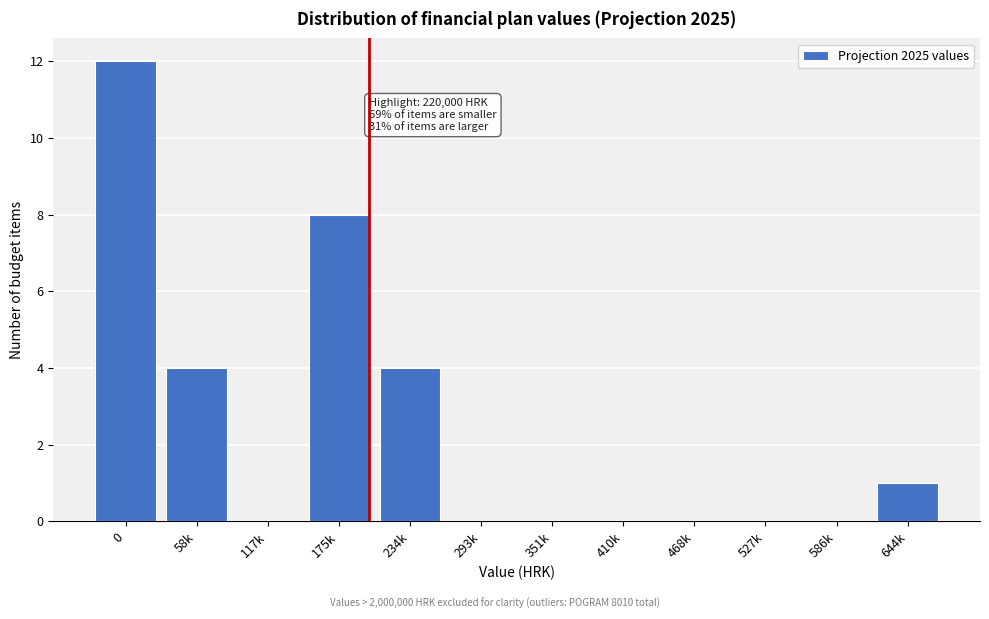

Reading left to right, transcribe all the data shown in this chart.

0=12	58k=4	117k=0	175k=8	234k=4	293k=0	351k=0	410k=0	468k=0	527k=0	586k=0	644k=1